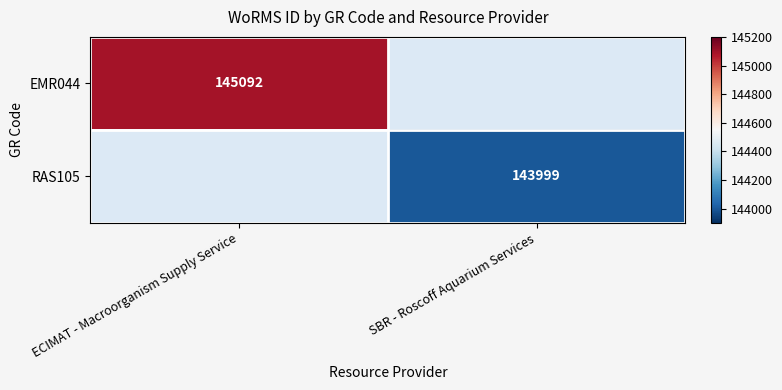

The value of EMR044 at ECIMAT - Macroorganism Supply Service is 145092. True or false?

True